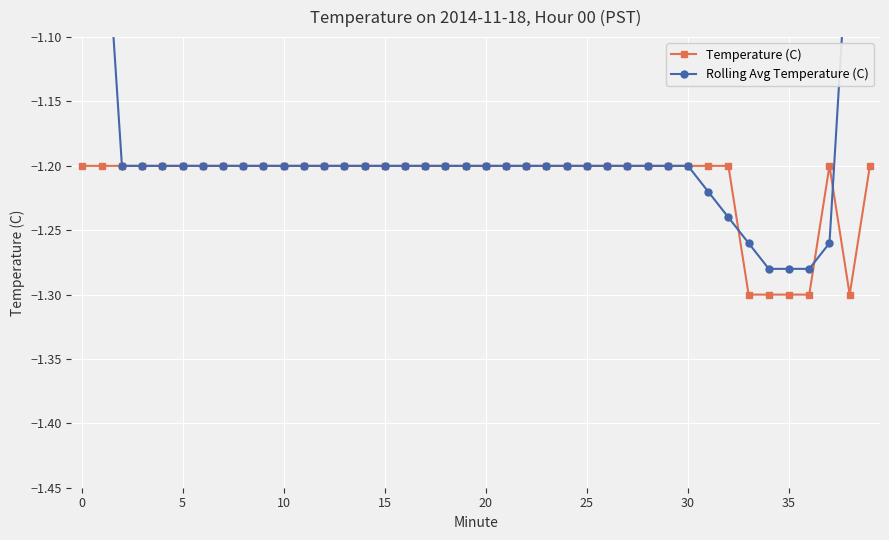

Which series ends up on top after the final intersection of Rolling Avg Temperature (C) and Temperature (C)?

Rolling Avg Temperature (C)